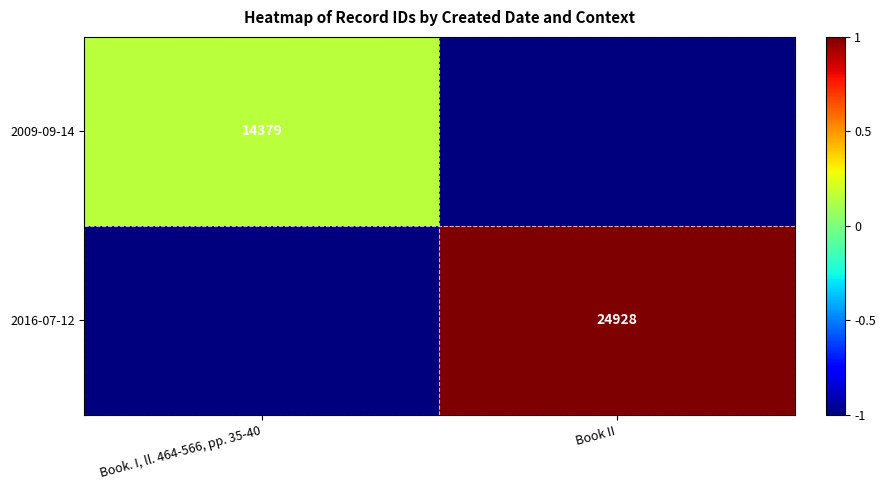

True or false: 2016-07-12 has a value of -1.4 at Book. I, ll. 464-566, pp. 35-40.

False